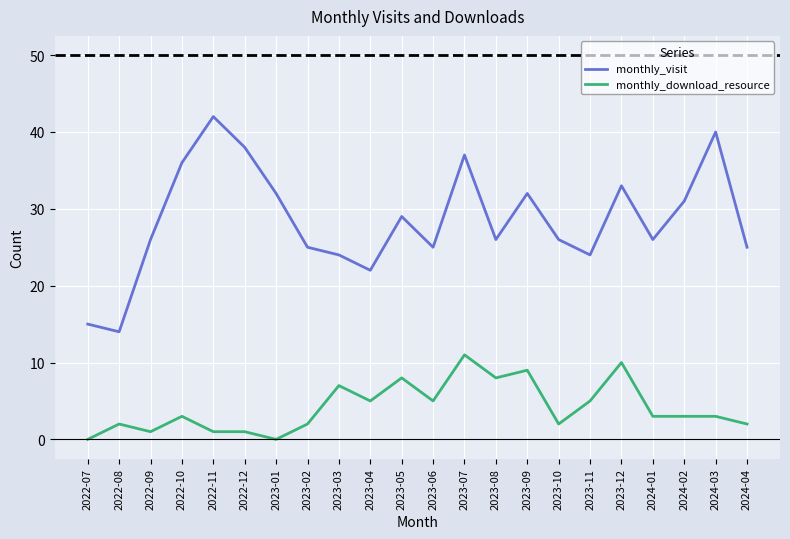

Is it true that monthly_download_resource equals 3 at 2023-11?

False